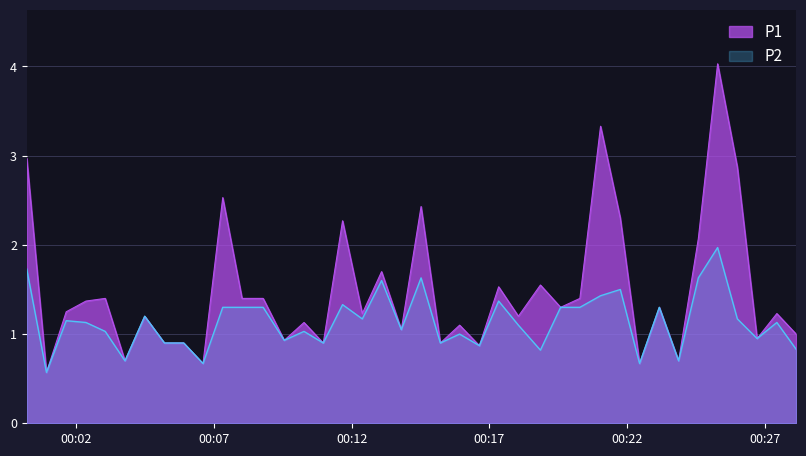

How many distinct data groups are displayed?

2